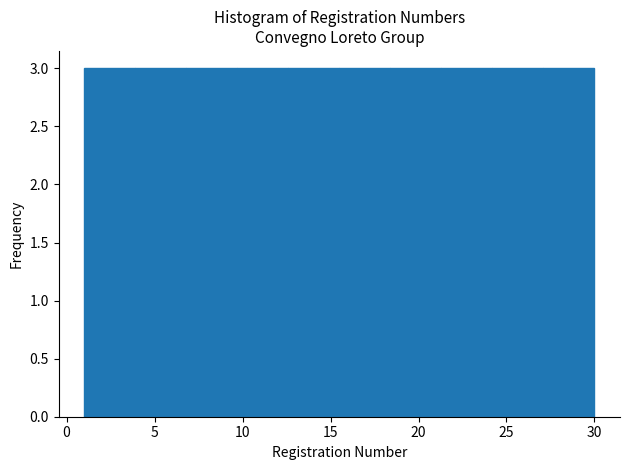

How tall is the bar that spans 1.0 to 3.9 on the x-axis? Neither the bar edges nor the heights are printed on the chart, so give them approximately, as read against the axes.

3